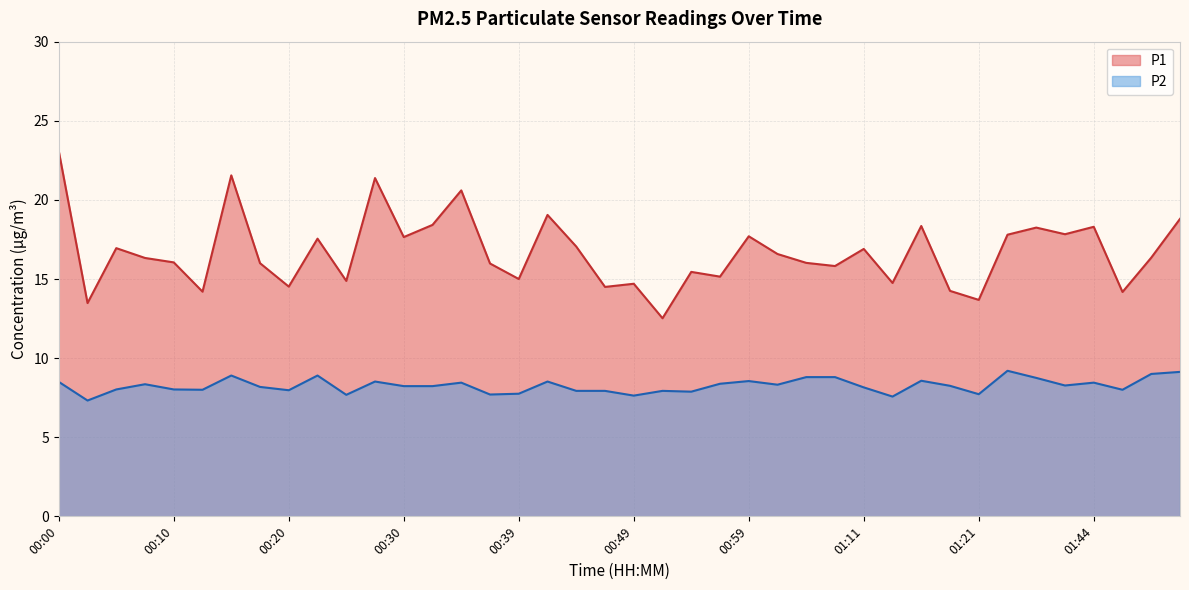

In P2, how many points are lower than both neighbors (excluding endpoints)?

12